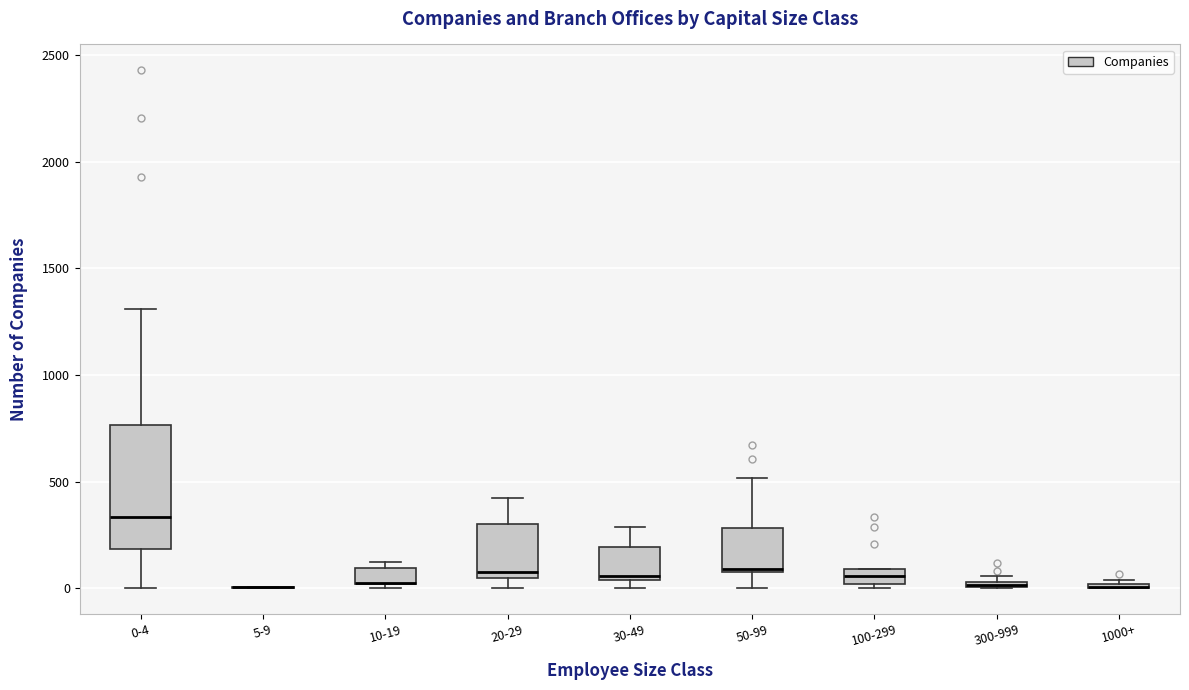

Comparing the boxes themselves (not the whiskers), which one is the tallest?

0-4